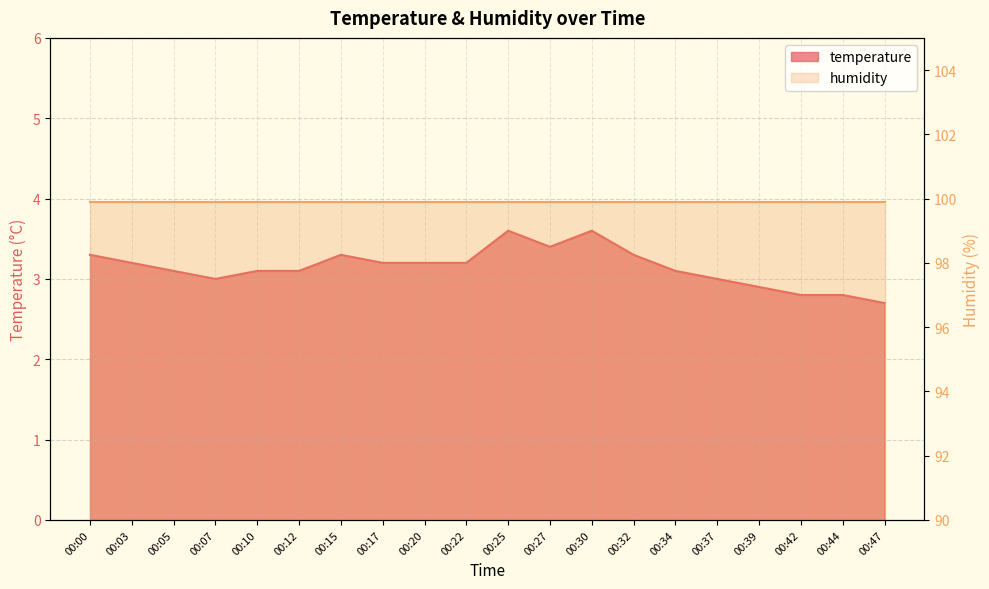

What is the difference between the second highest and second lowest values?

0.8